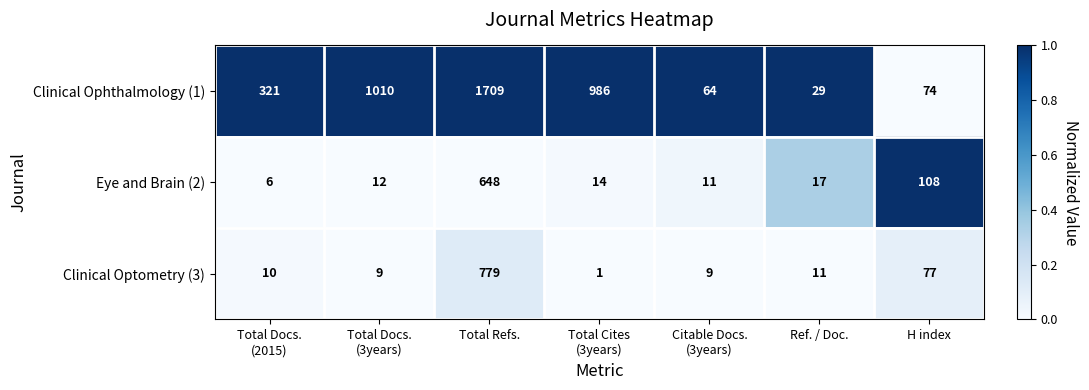

At H index, list the series in order from smallest to largest.

Clinical Ophthalmology (1), Clinical Optometry (3), Eye and Brain (2)